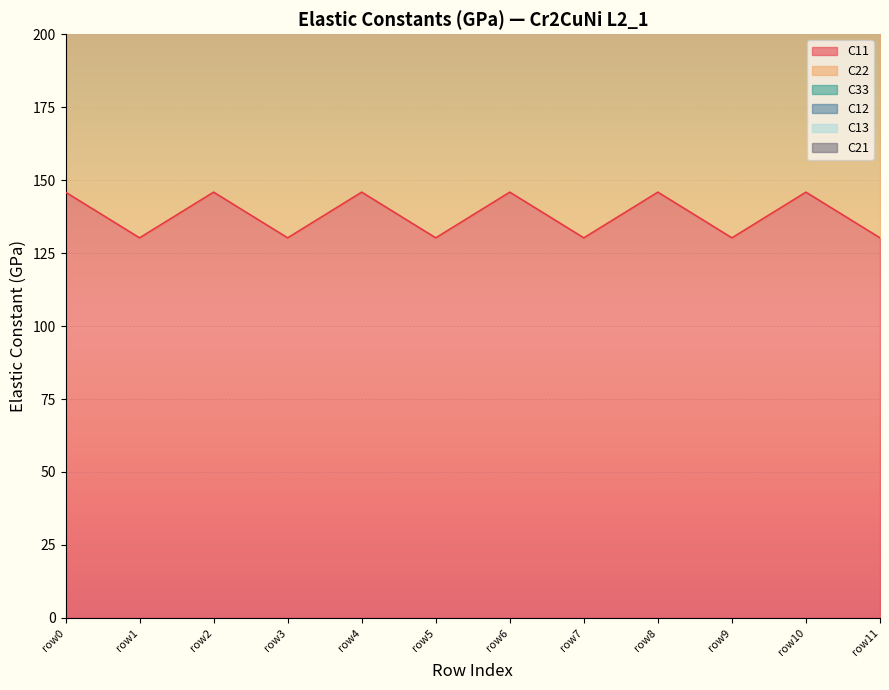

True or false: C11 has a value of 49.8 at row9.

False